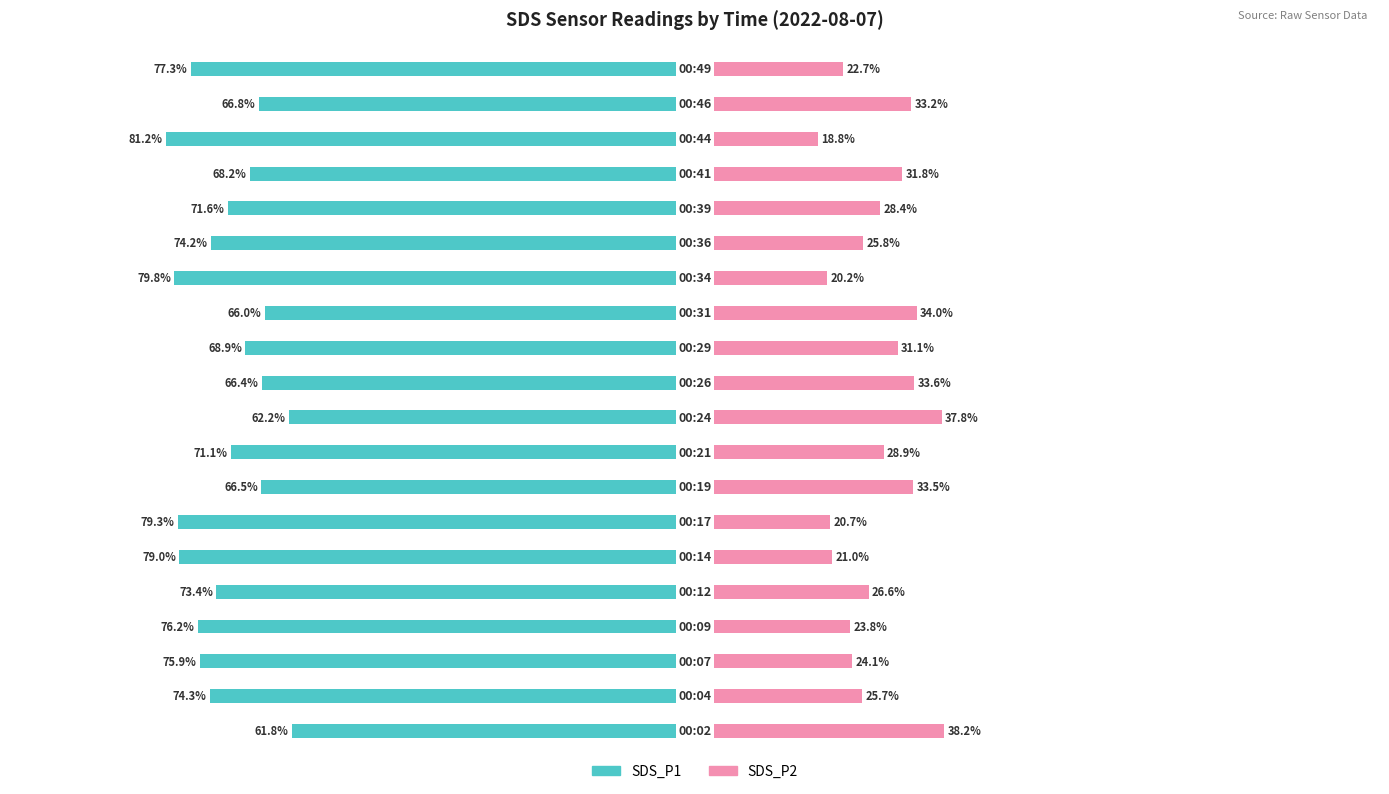

What is the average value of the SDS_P2 series?

28.0